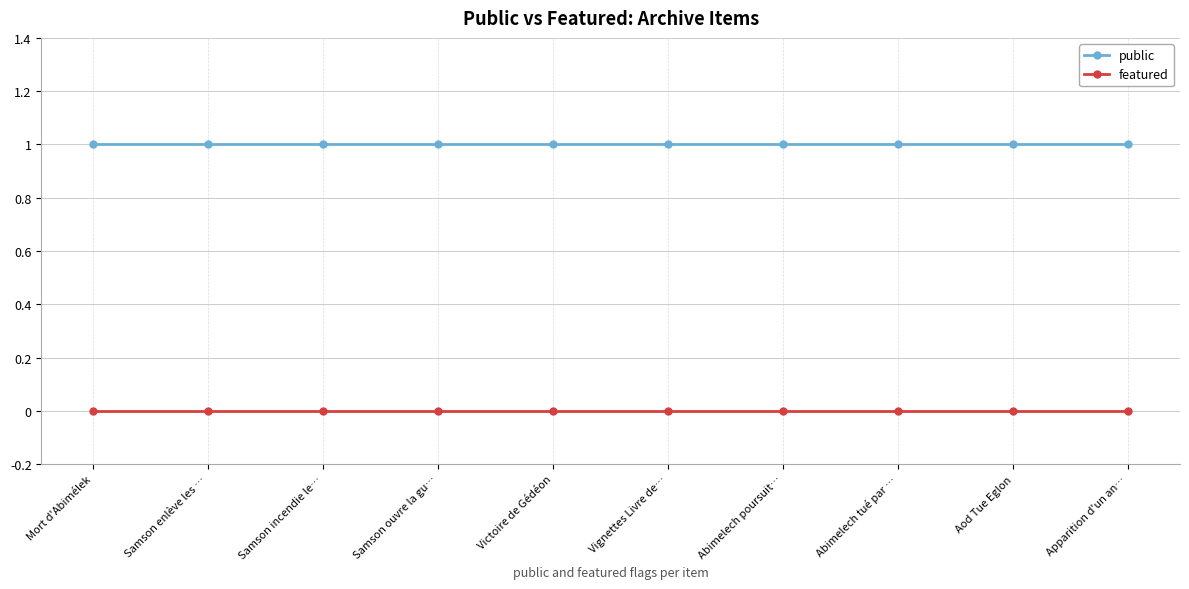

Read the public value at Samson enlève les ….

1